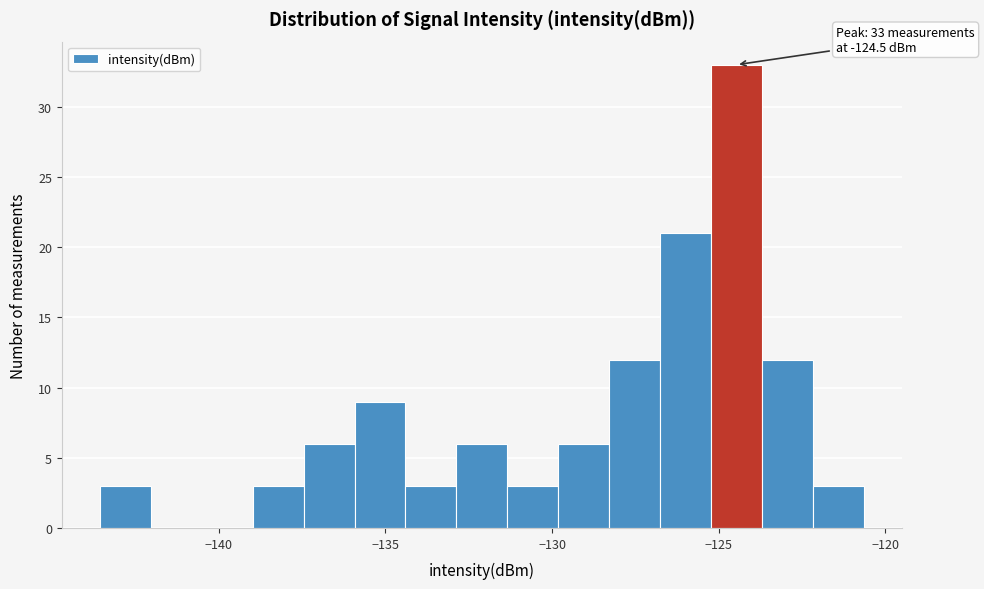

Around what value on the x-axis is the tallest bar? Give the approximate position of its centre, as read against the axis.

-124.5